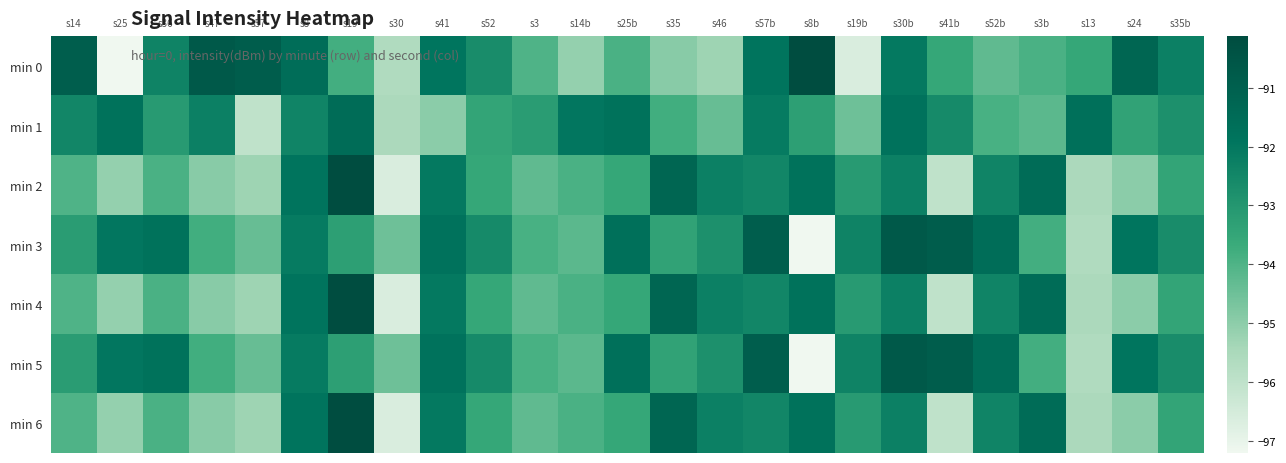

At which category is the sum across all series the highest?

s30b